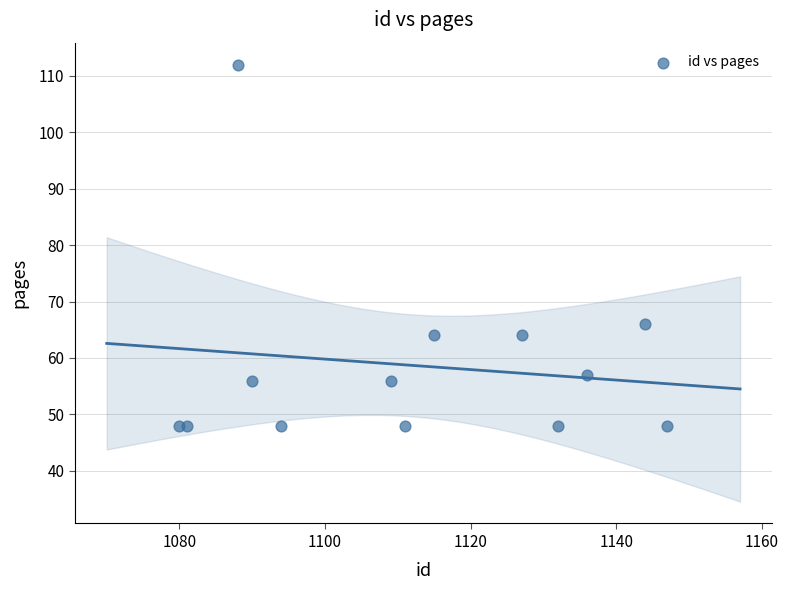

What Y value in the scatter plot is closest to 80?

66